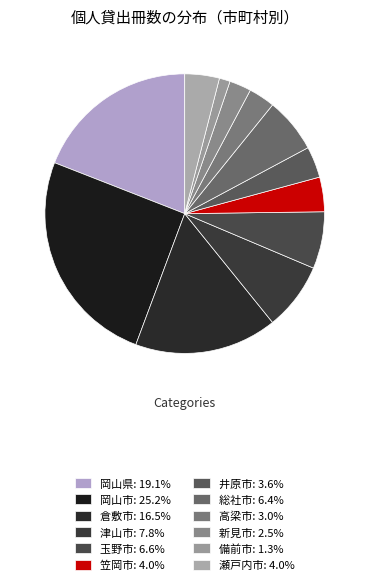

Count the number of slices in the pie.

12